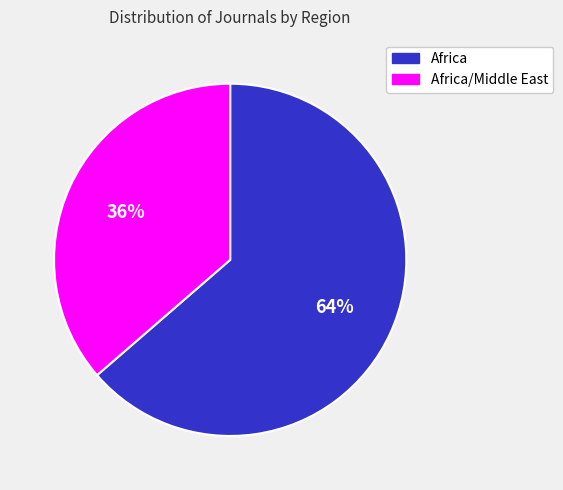

Is there a majority slice in this chart?

Yes